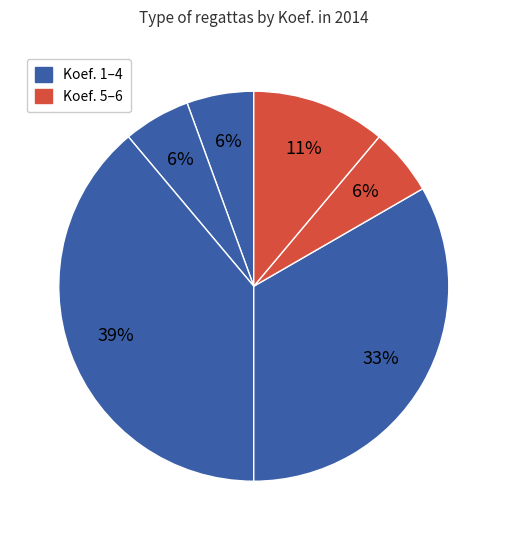

How many slices are in this pie chart?

6